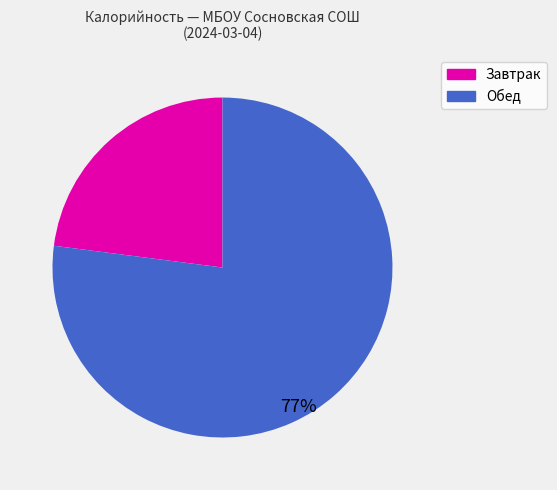

Is there any slice that represents more than half of the pie?

Yes